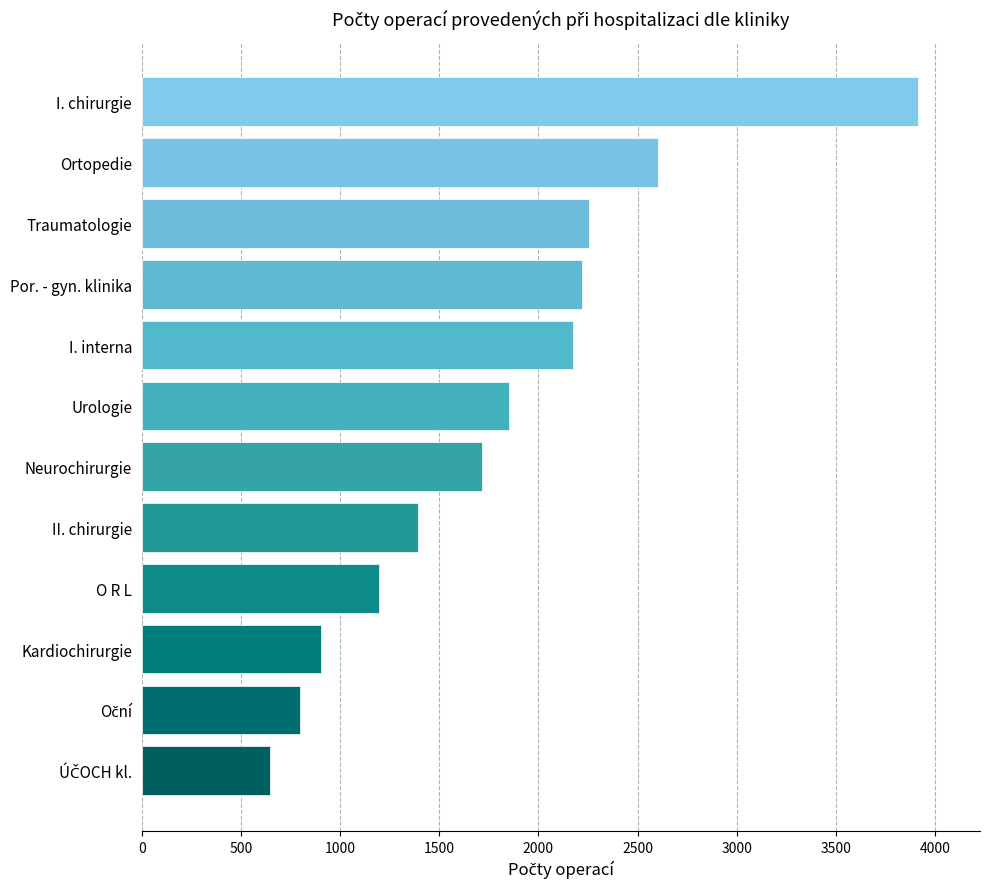

Reading bottom to top, list all the values displayed in this chart.

645	798	904	1194	1394	1714	1852	2172	2219	2254	2601	3914